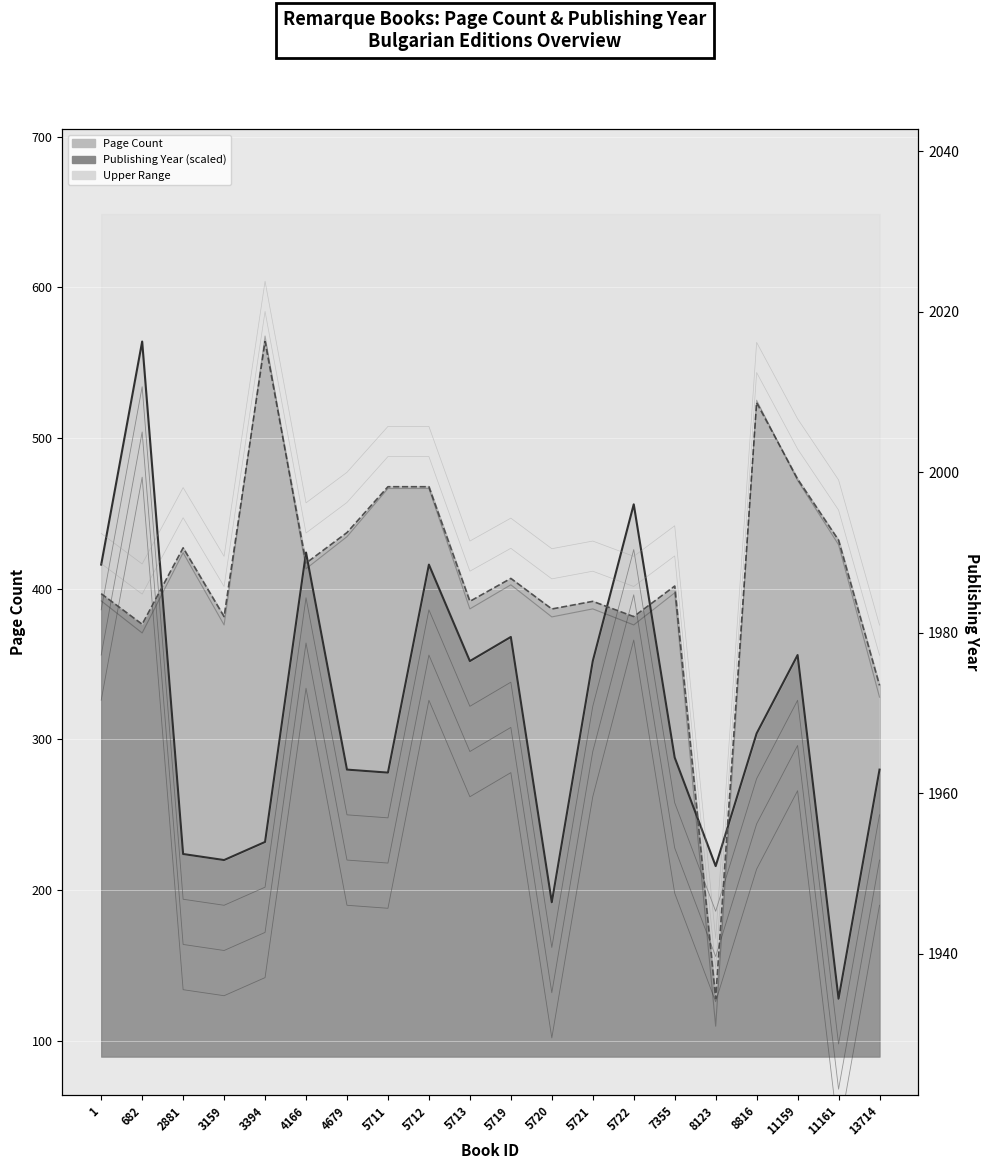

How many interior local peaks does the Publishing Year series have?

6